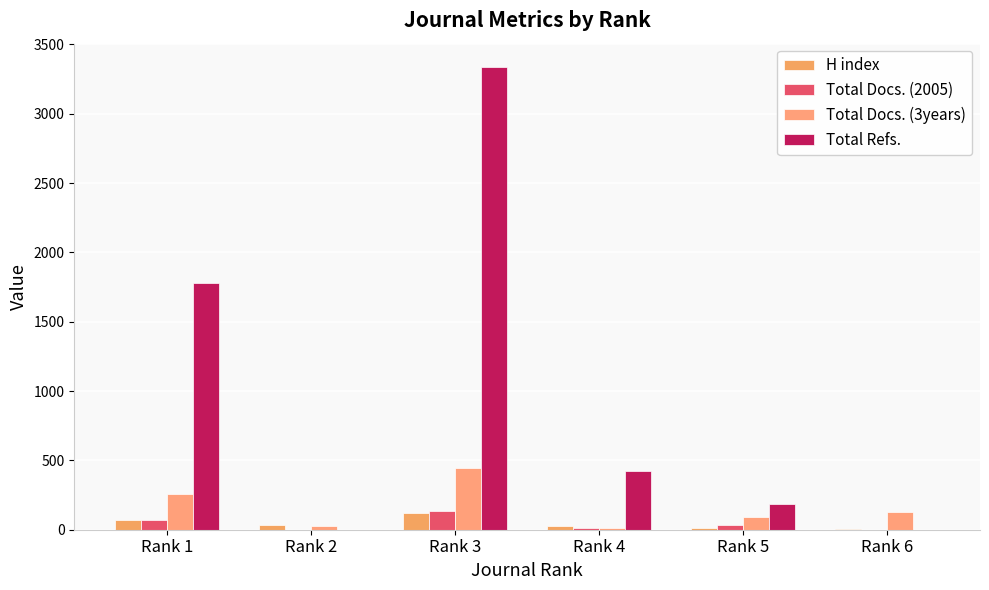

Which series changed the most between Rank 3 and Rank 5?

Total Refs.